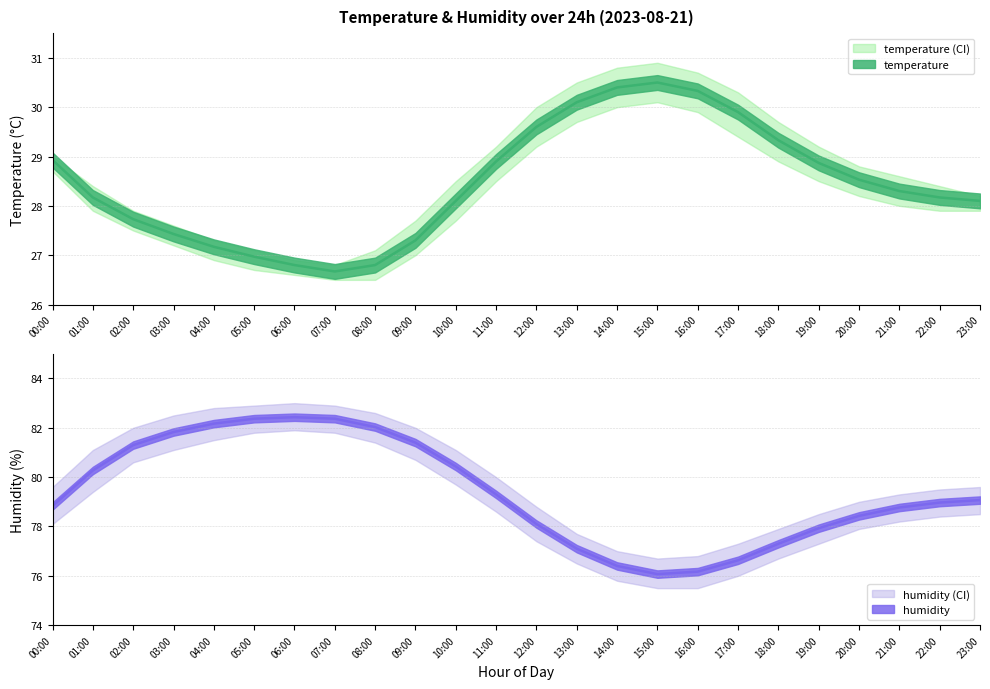

True or false: temperature and temperature_upper intersect in this chart.

False